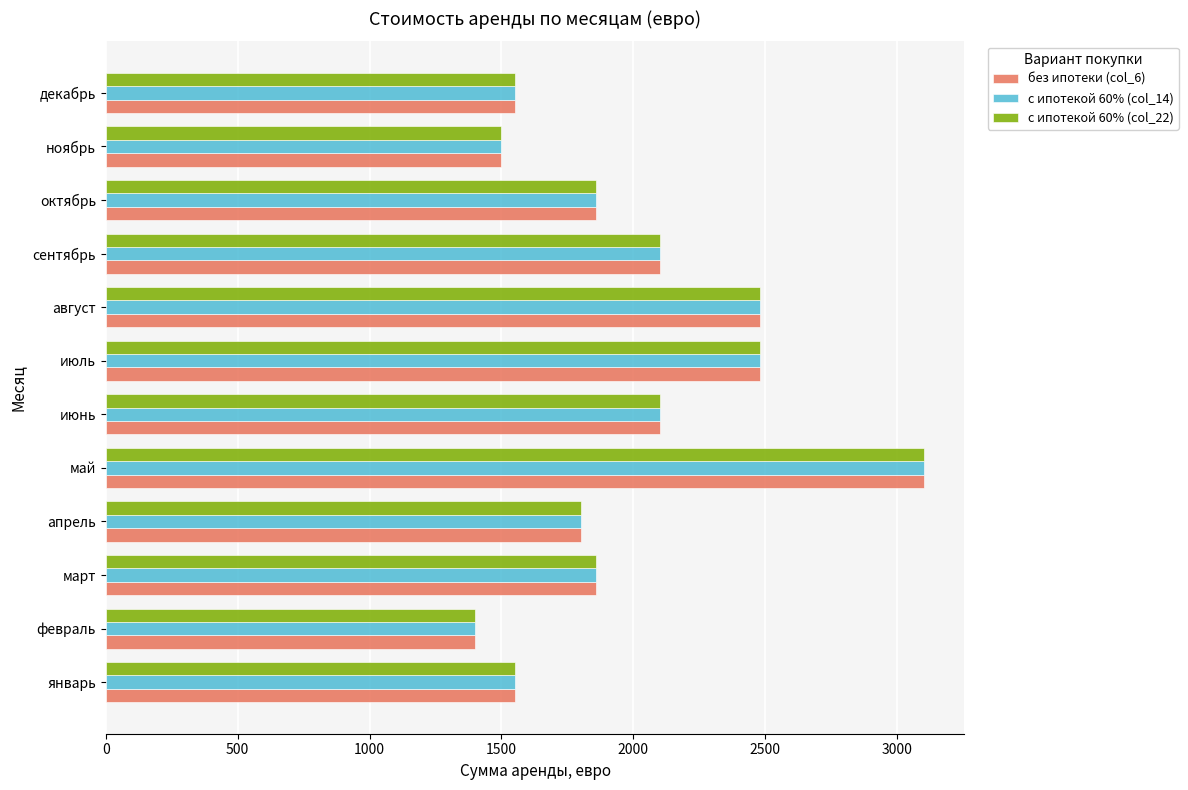

What is the maximum value for без ипотеки (col_6)?

3100